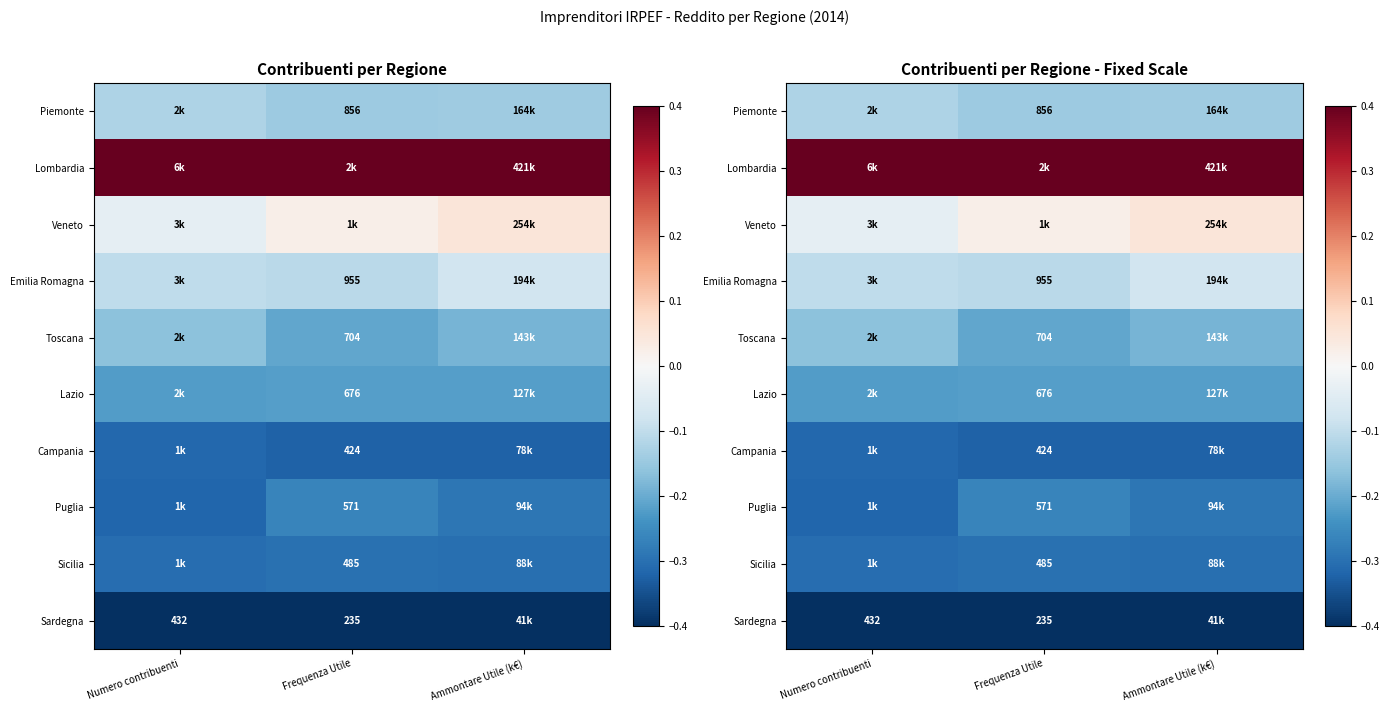

At how many categories does at least one series exceed 0?

3